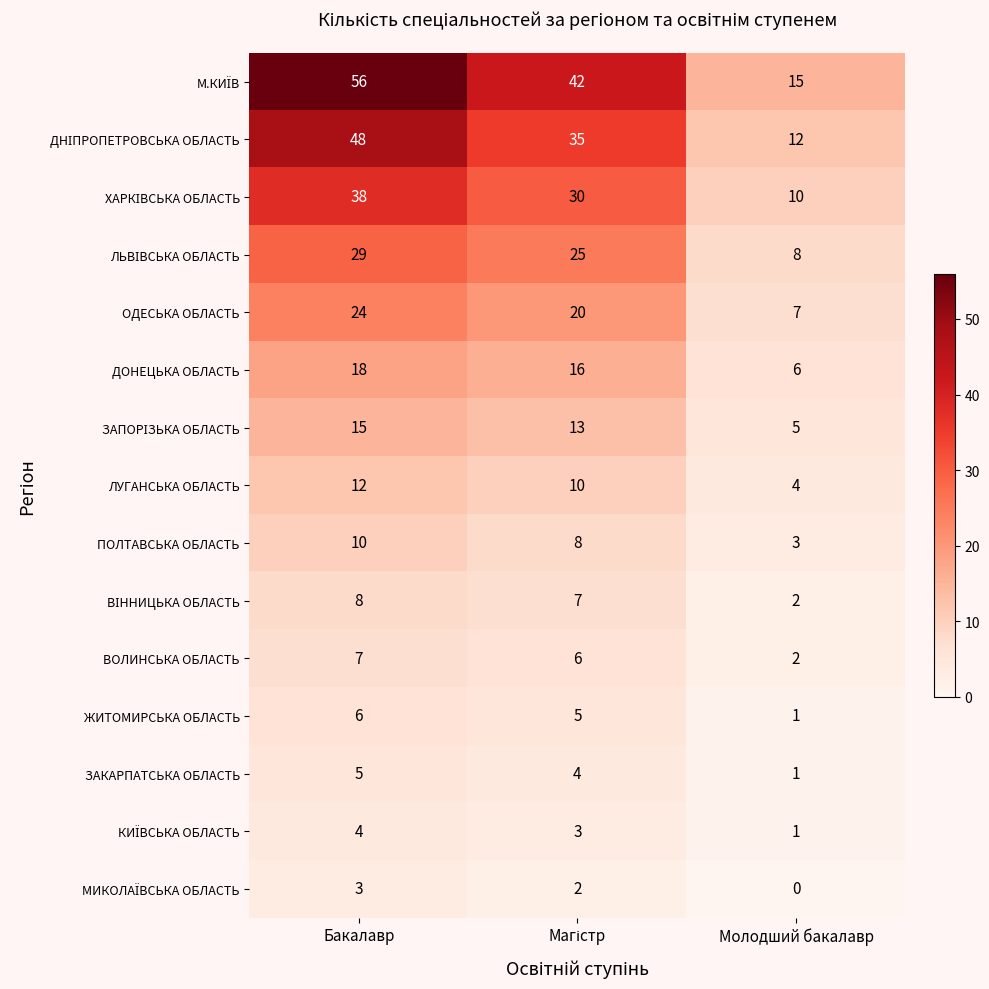

Count the ЛУГАНСЬКА ОБЛАСТЬ values in the range 4 to 12.

3